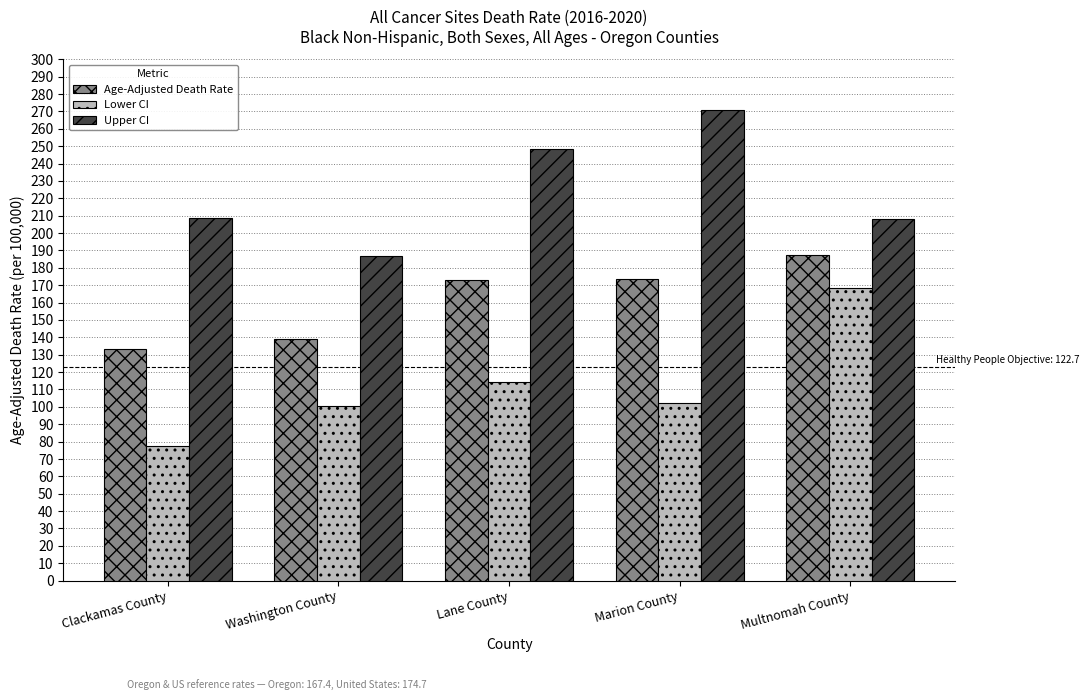

Which category has the highest value across all series?

Marion County